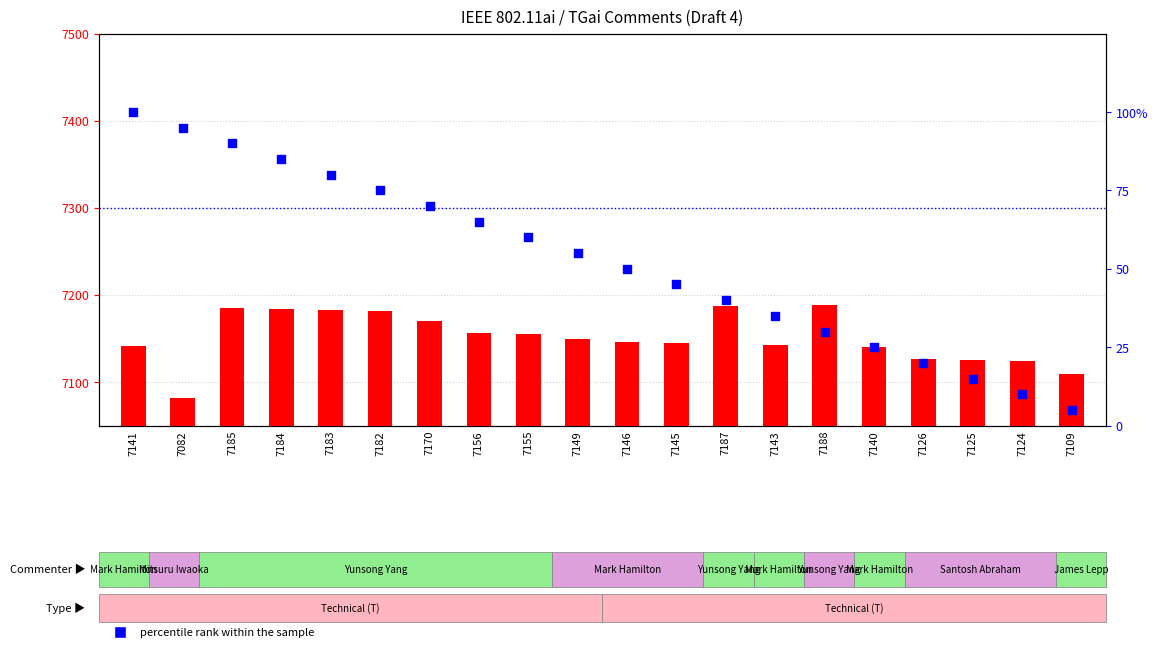

Which series contains the lowest Y value?

percentile rank within the sample